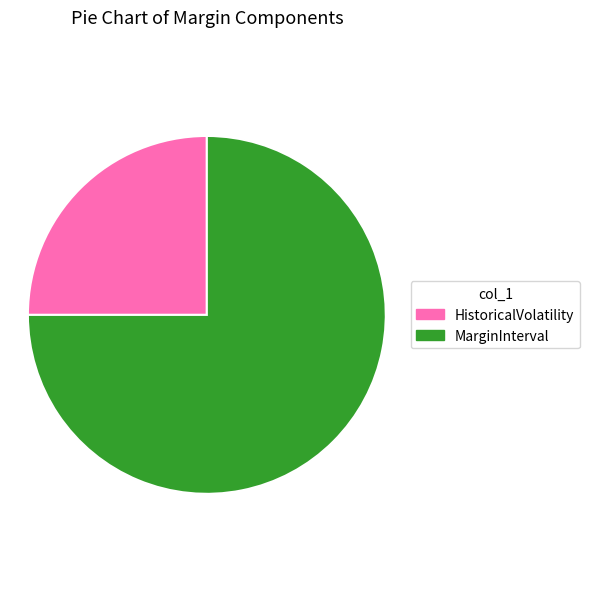

What is the ratio of the value at MarginInterval to the value at HistoricalVolatility?

3.0